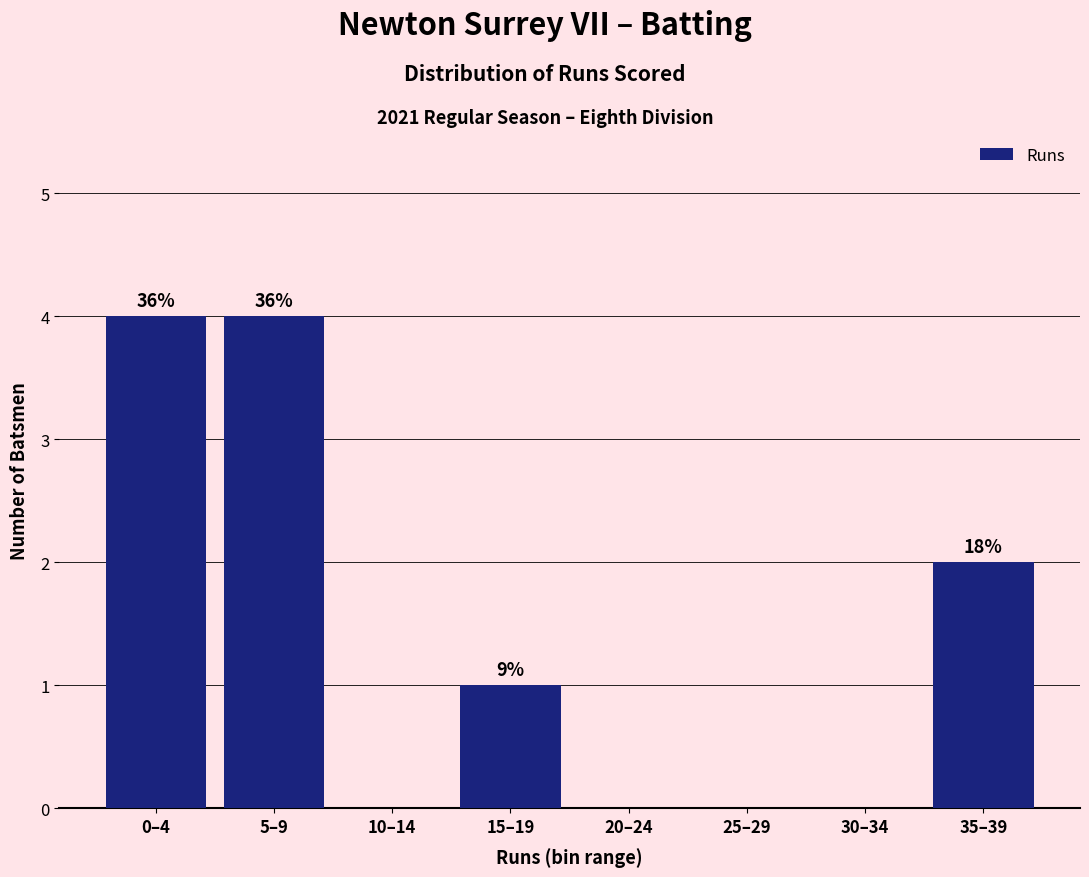

Are the bars horizontal?

No